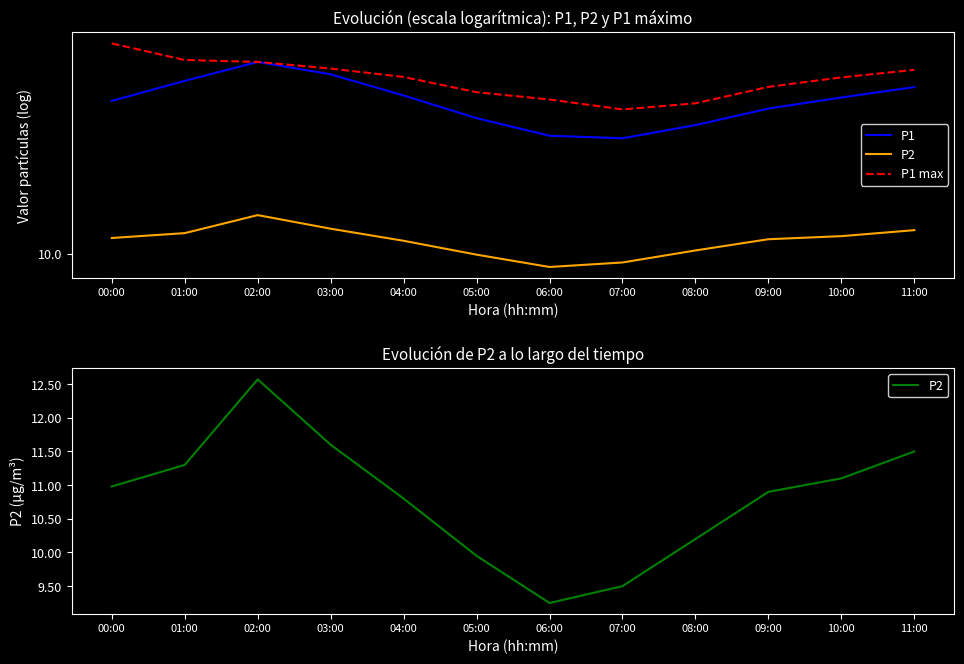

What is the label of the 12th point from the right?

00:00